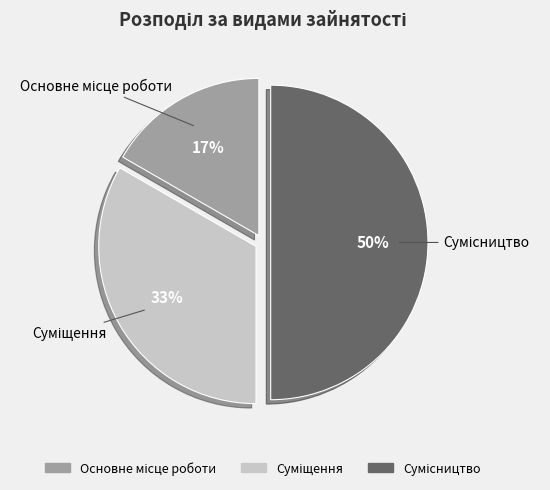

To the nearest percent, what is the average slice percentage?

33%